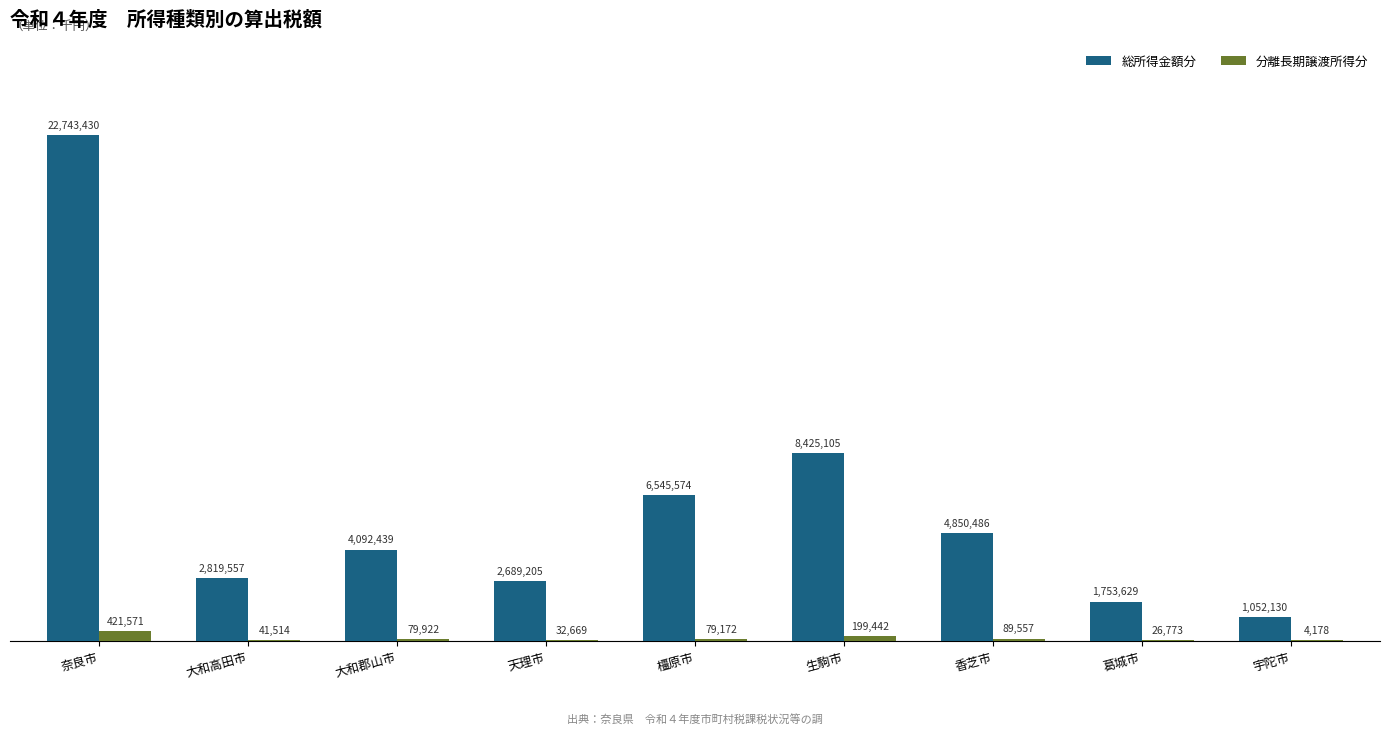

The 分離長期譲渡所得分 series shows 4178 at 宇陀市. True or false?

True